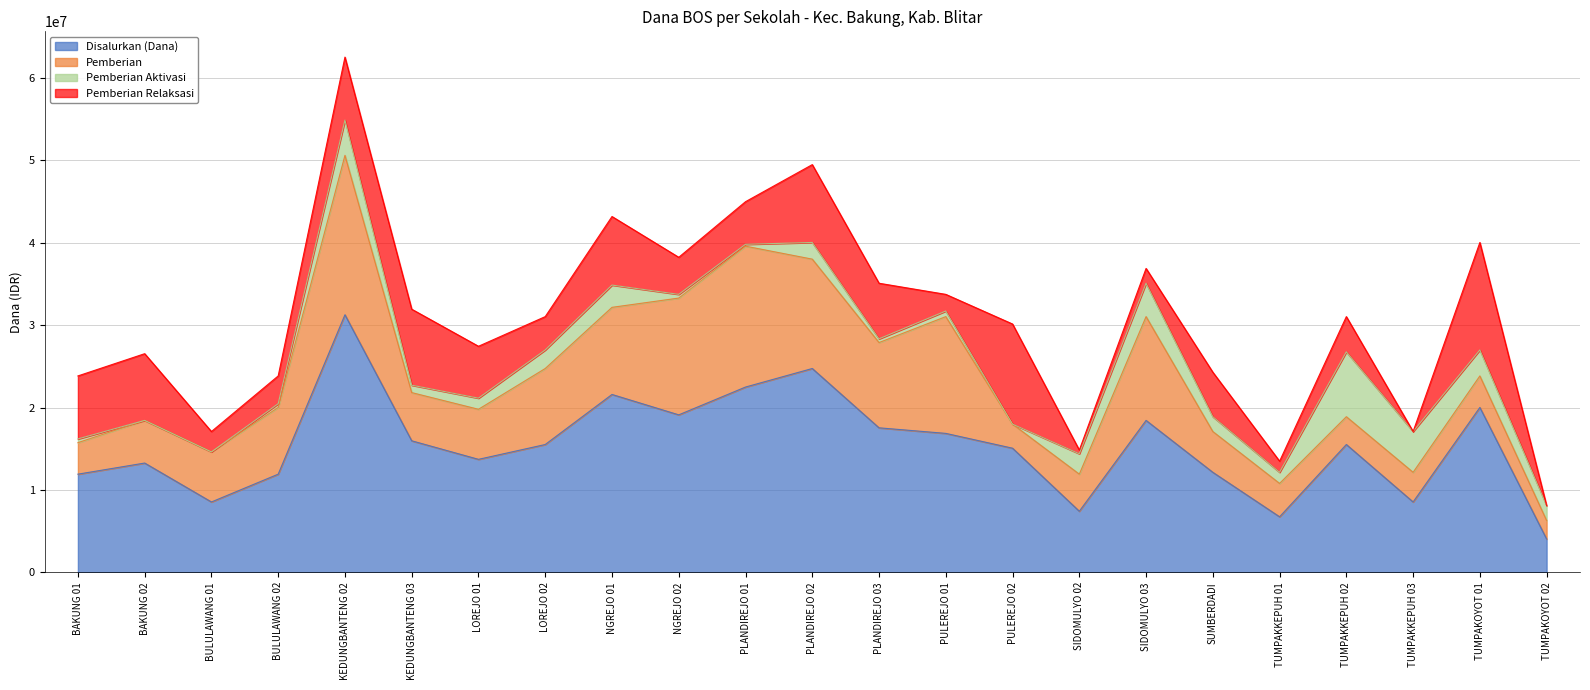

What is the value of the Pemberian Aktivasi point at the 5th from the left?

4275000